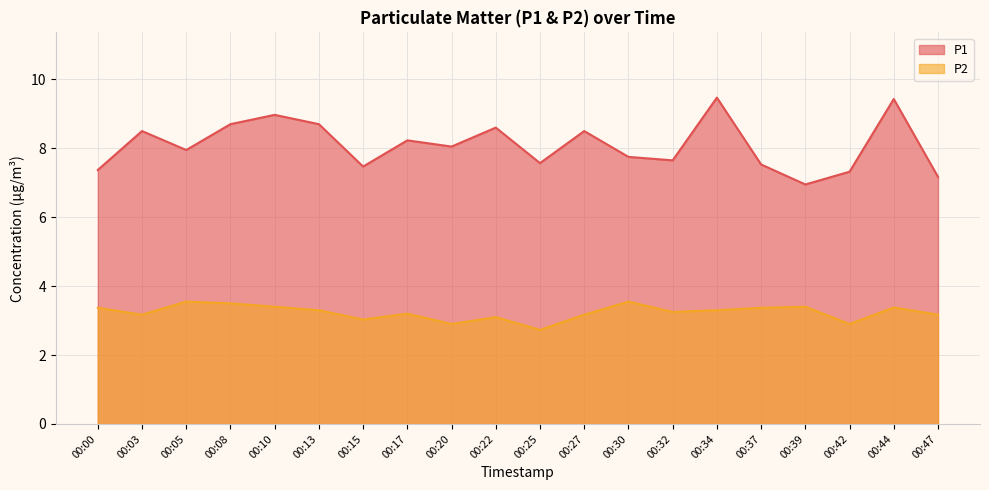

At which label is P1 closest to 8?

00:05